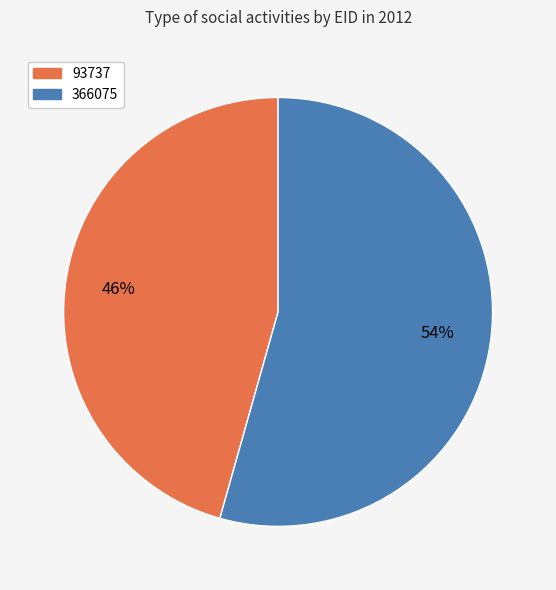

What percentage is the 93737 slice, to the nearest percent?

46%